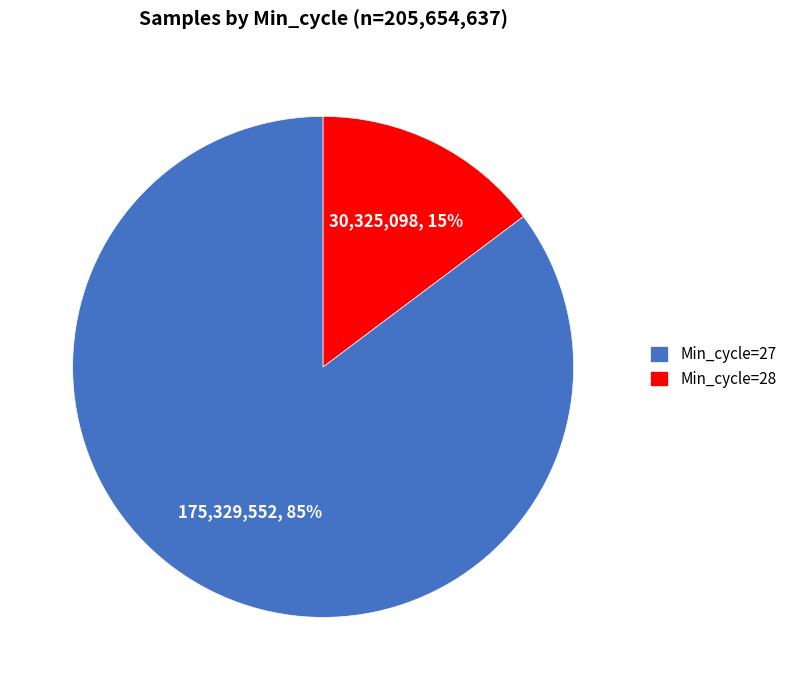

Does any single category account for the majority?

Yes